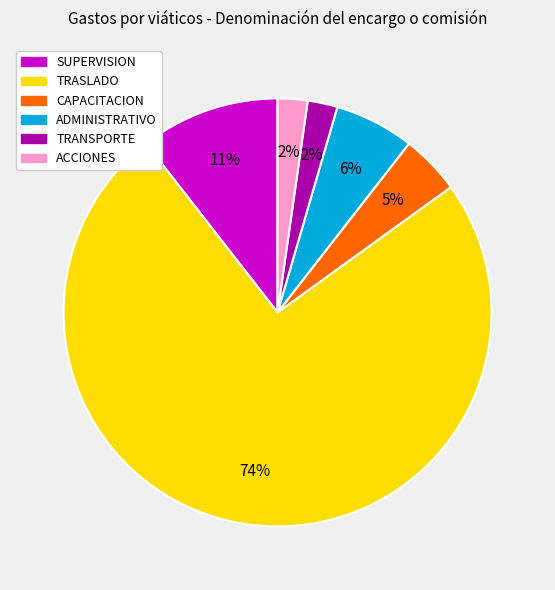

To the nearest percent, what is the difference between the largest and smallest slice percentages?

72%